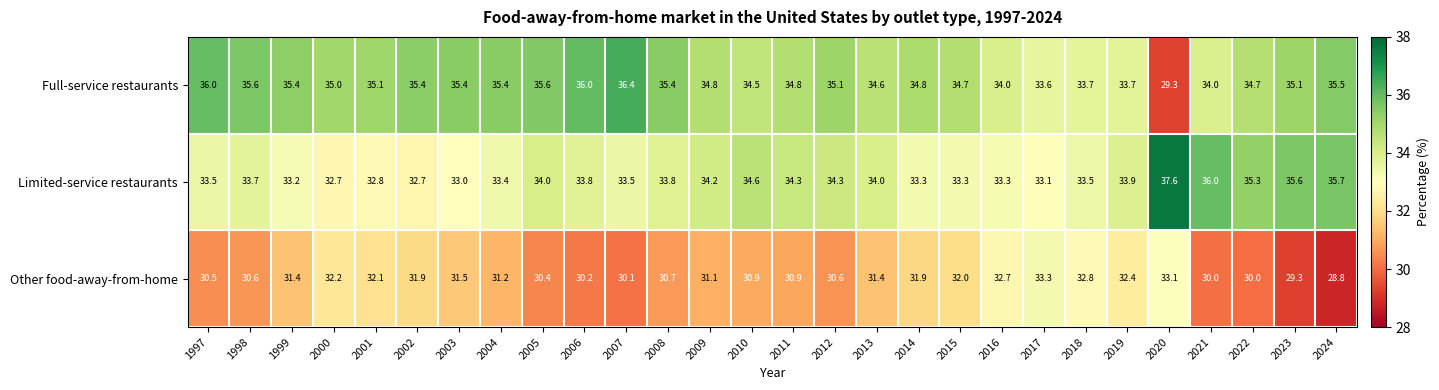

What is the total value across all series at 1998?

99.9